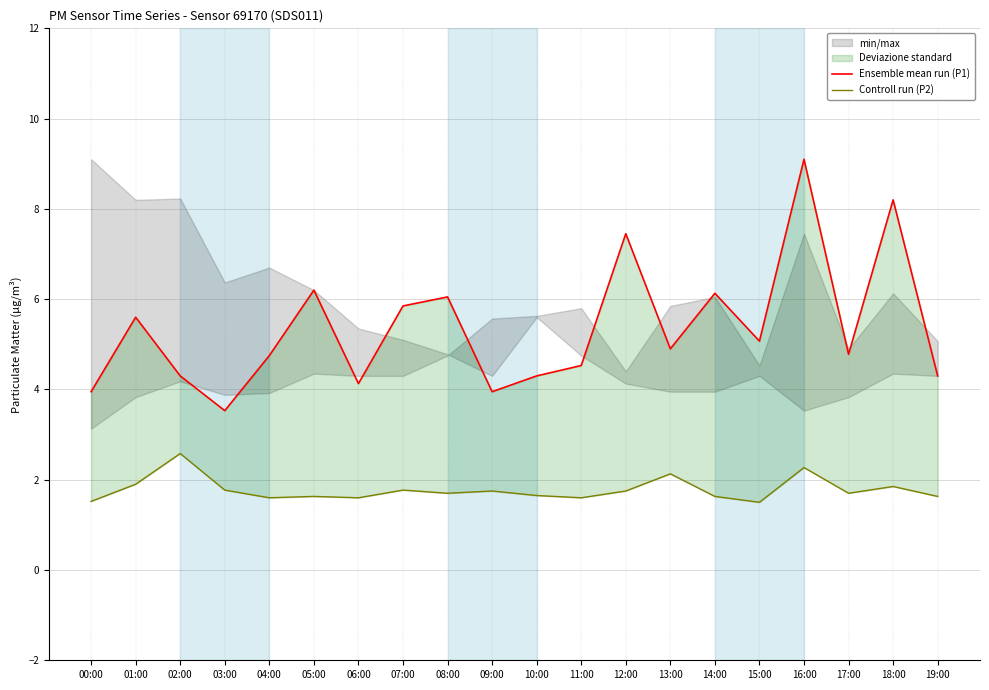

List the labels in order of Controll run (P2) value, smallest first.

15:00, 00:00, 04:00, 06:00, 11:00, 05:00, 14:00, 19:00, 10:00, 08:00, 17:00, 09:00, 12:00, 03:00, 07:00, 18:00, 01:00, 13:00, 16:00, 02:00